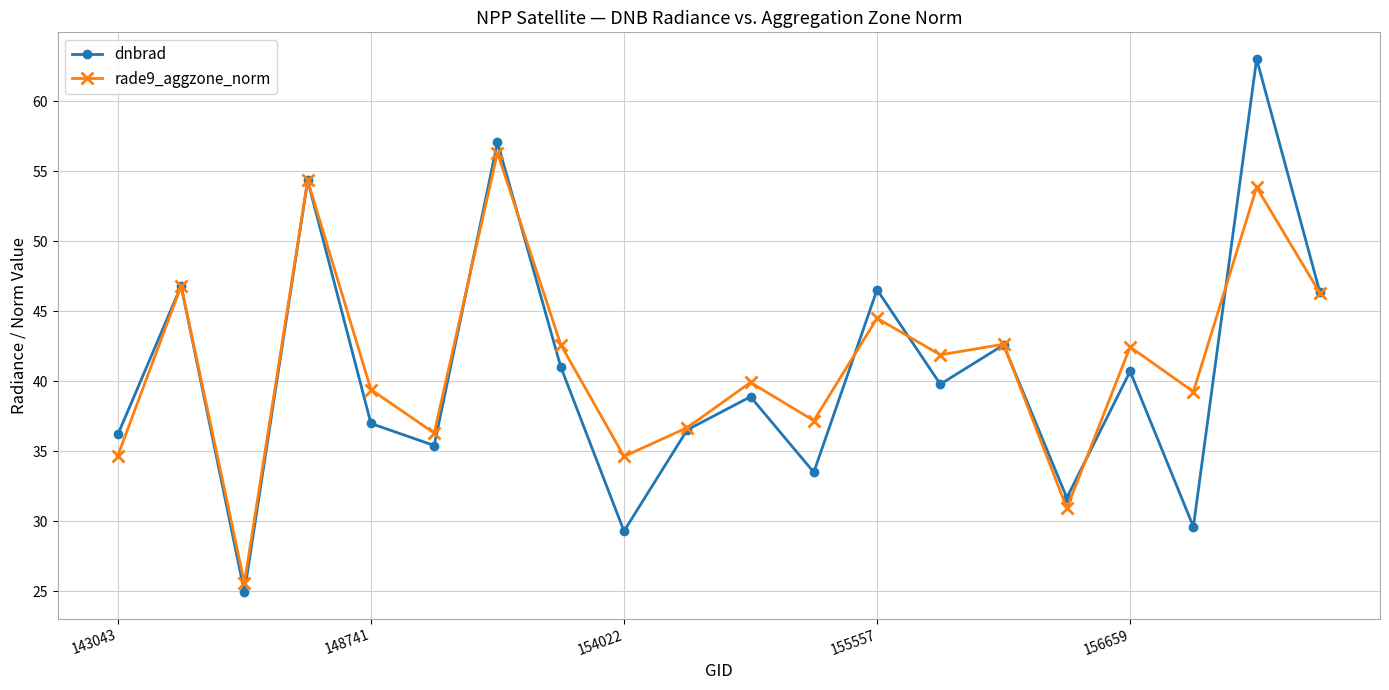

How many data points in rade9_aggzone_norm are above 41?

10